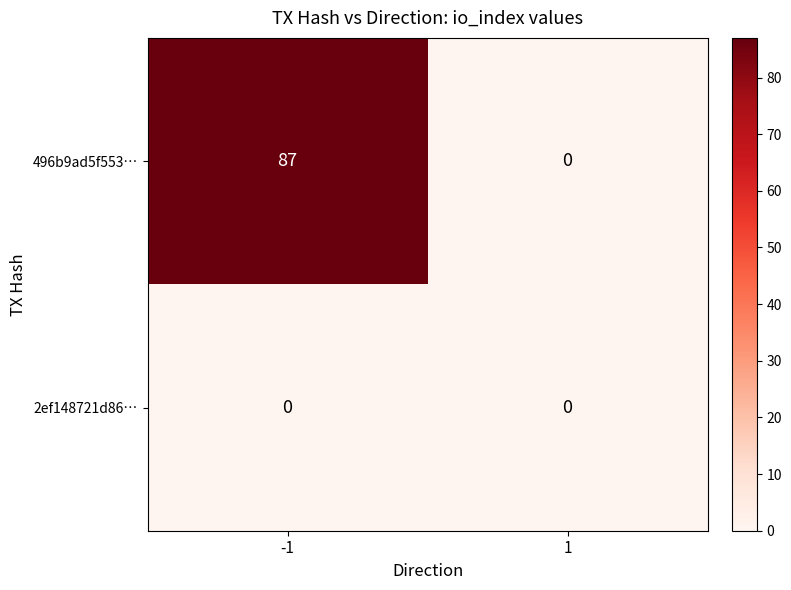

Reading left to right, transcribe all the data shown in this chart.

496b9ad5f553…: -1=87	1=0
2ef148721d86…: -1=0	1=0